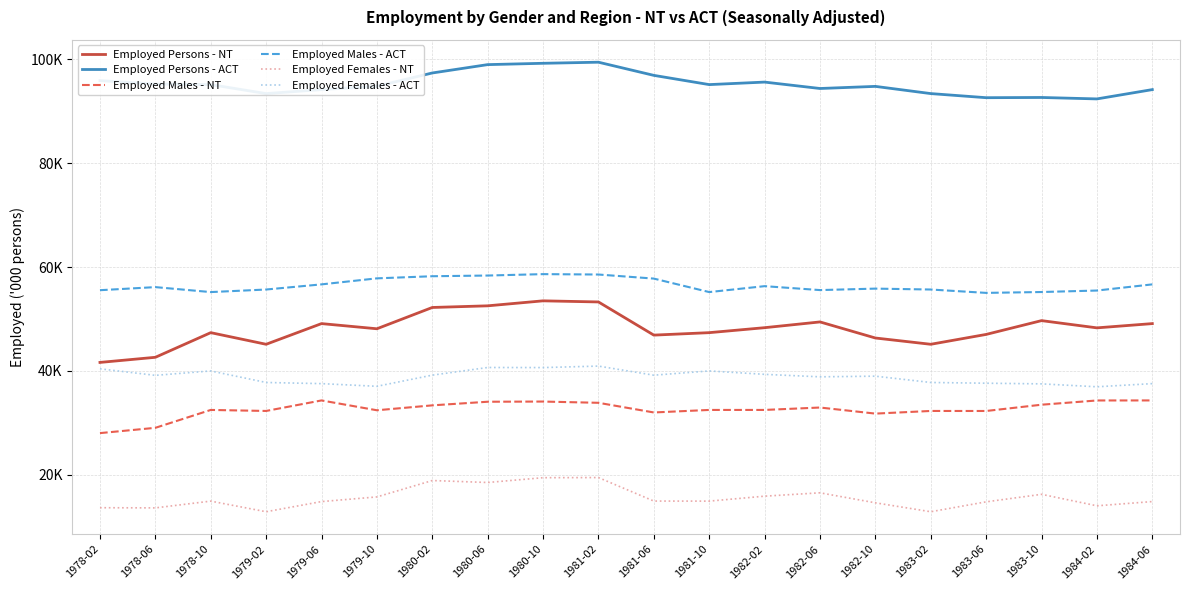

Reading right to left, what are all the values shown in this chart?

Employed Persons - NT: 49.1	48.3	49.7	47.0	45.1	46.3	49.4	48.3	47.4	46.9	53.3	53.5	52.5	52.2	48.1	49.1	45.1	47.4	42.6	41.6
Employed Persons - ACT: 94.2	92.4	92.7	92.6	93.4	94.8	94.4	95.6	95.2	96.9	99.5	99.3	99.0	97.4	94.8	94.2	93.4	95.2	95.3	95.9
Employed Males - NT: 34.3	34.3	33.5	32.3	32.3	31.8	32.9	32.5	32.5	32.0	33.8	34.1	34.0	33.3	32.4	34.3	32.3	32.5	29.0	28.0
Employed Males - ACT: 56.7	55.5	55.2	55.0	55.7	55.8	55.6	56.3	55.2	57.8	58.6	58.6	58.4	58.2	57.8	56.7	55.7	55.2	56.1	55.5
Employed Females - NT: 14.8	14.0	16.2	14.8	12.8	14.6	16.5	15.8	14.9	14.9	19.4	19.4	18.5	18.9	15.7	14.8	12.8	14.9	13.6	13.6
Employed Females - ACT: 37.5	36.9	37.5	37.6	37.8	39.0	38.8	39.3	40.0	39.2	40.9	40.6	40.6	39.2	37.0	37.5	37.8	40.0	39.1	40.4